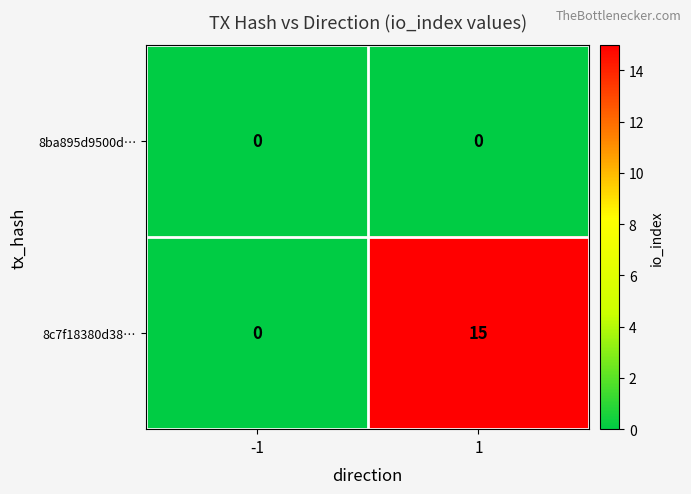

Is it true that 8c7f18380d38… equals -8 at -1?

False